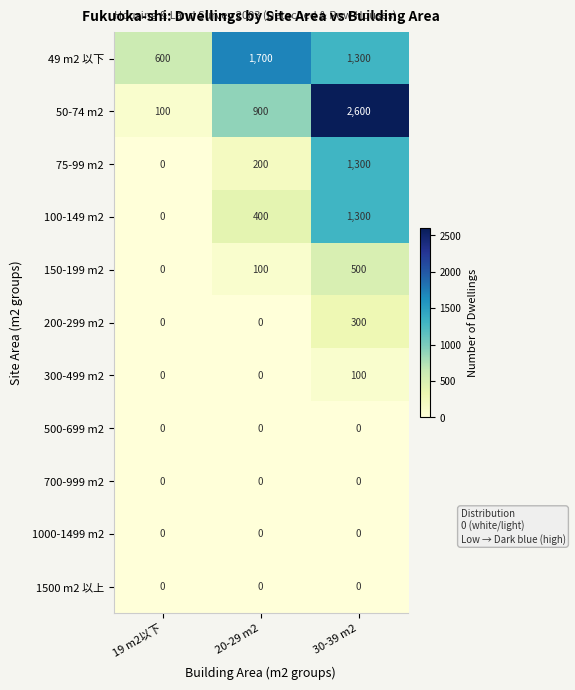

Rank the categories by 150-199 m2 value from lowest to highest.

19 m2以下, 20-29 m2, 30-39 m2